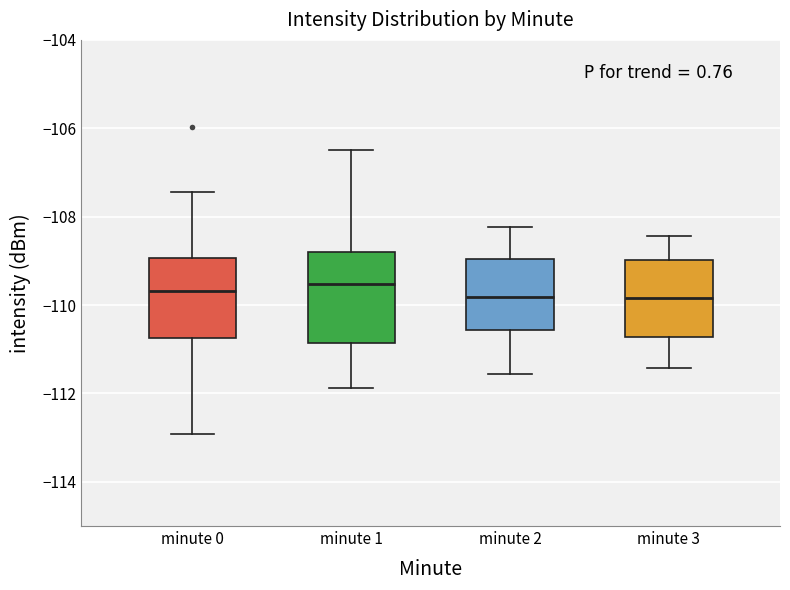

Where is the lower edge of the box for minute 2 on the y-axis? The values are not printed on the chart, so give them approximately, as read against the axis.

-110.6